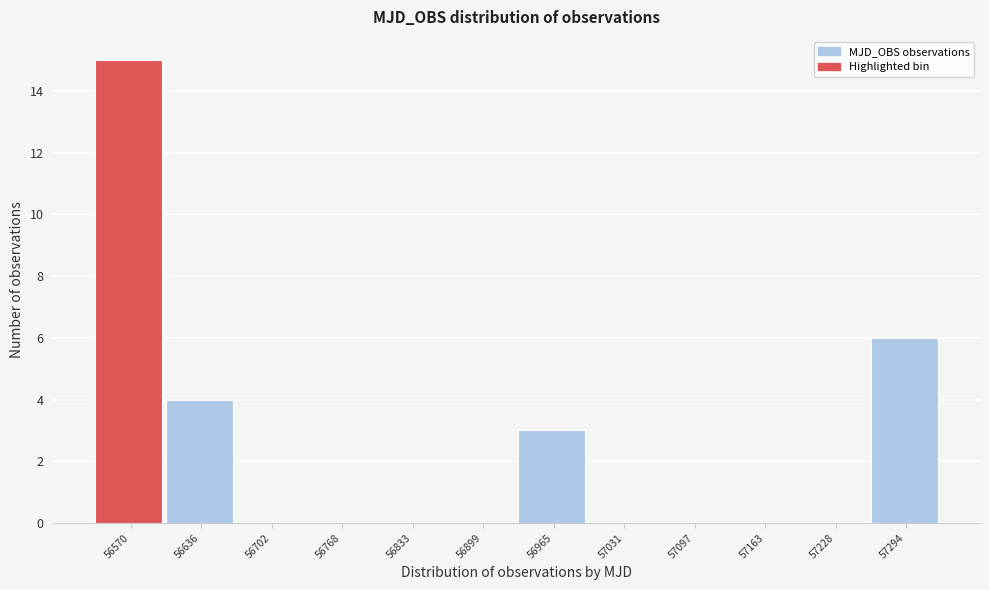

What is the height of the bar covering 56600 to 56670 on the x-axis? Neither the bar edges nor the heights are printed on the chart, so give them approximately, as read against the axes.

4